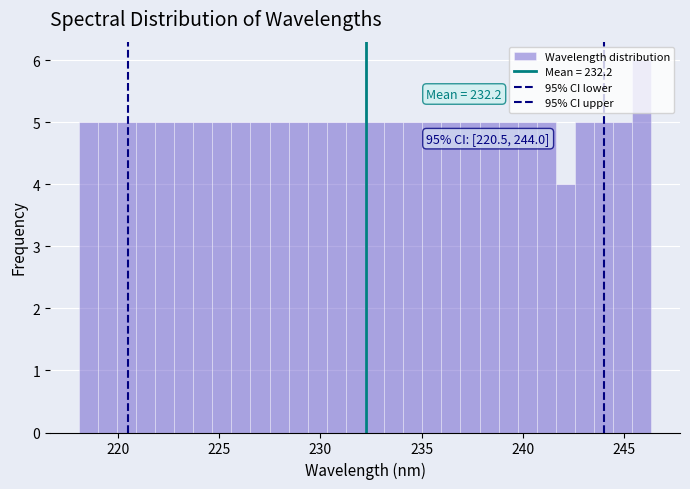

Around what value on the x-axis is the tallest bar? Give the approximate position of its centre, as read against the axis.

246.0